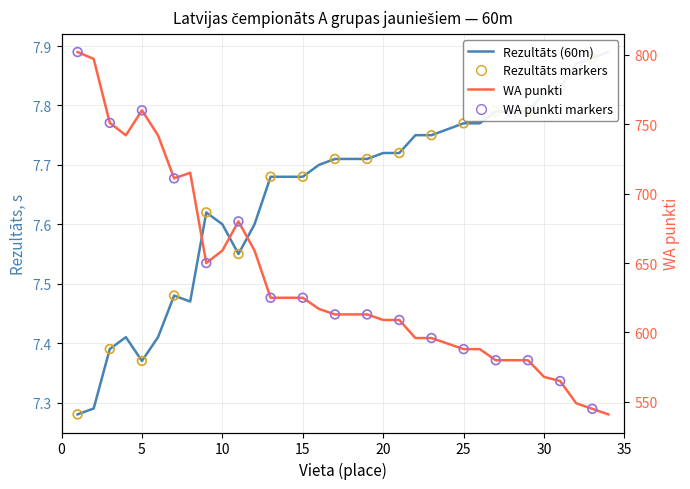

At how many categories does at least one series exceed 54?

34